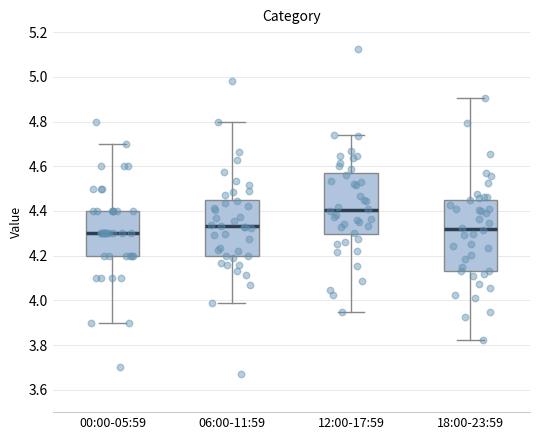

Which box is the tallest, from its lower edge to its upper edge?

18:00-23:59